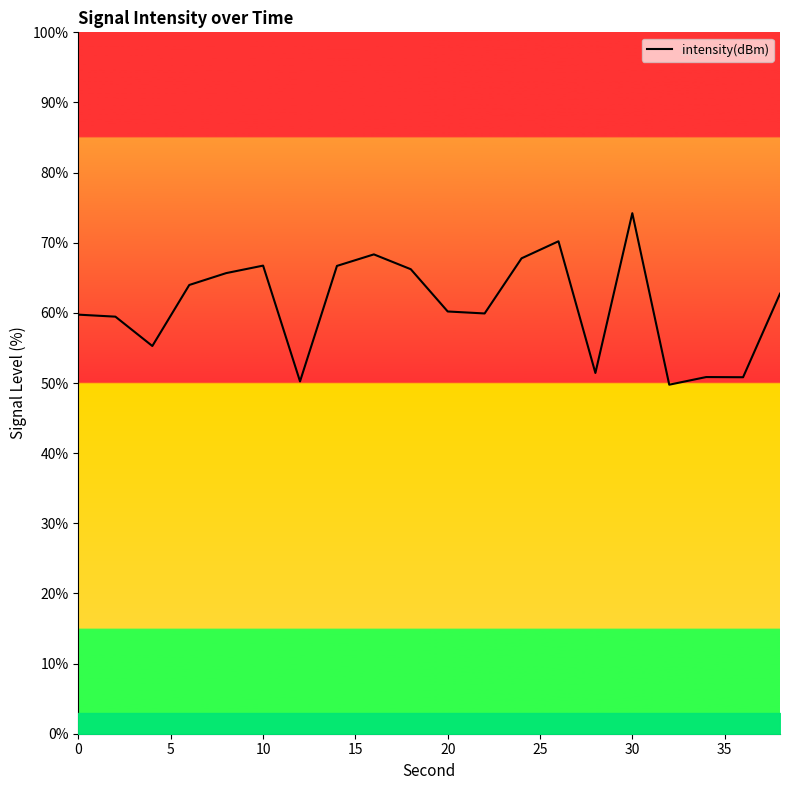

What is the maximum value shown in the chart?

74.2